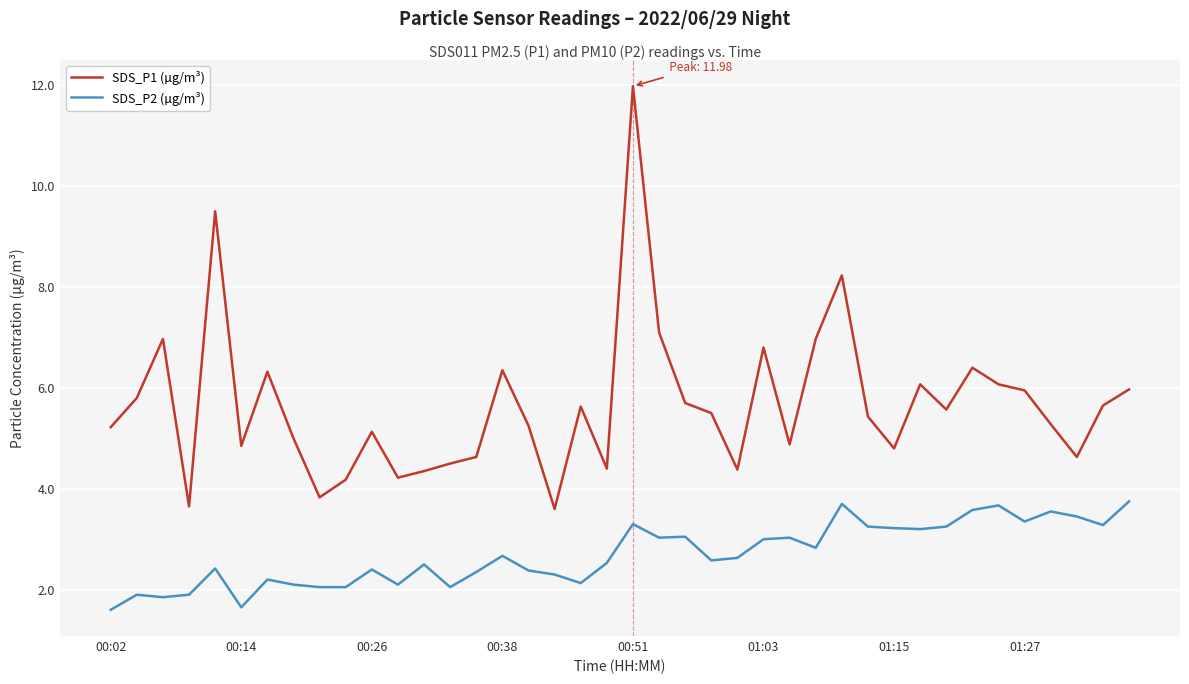

Which series has the largest total across all categories?

SDS_P1 (µg/m³)